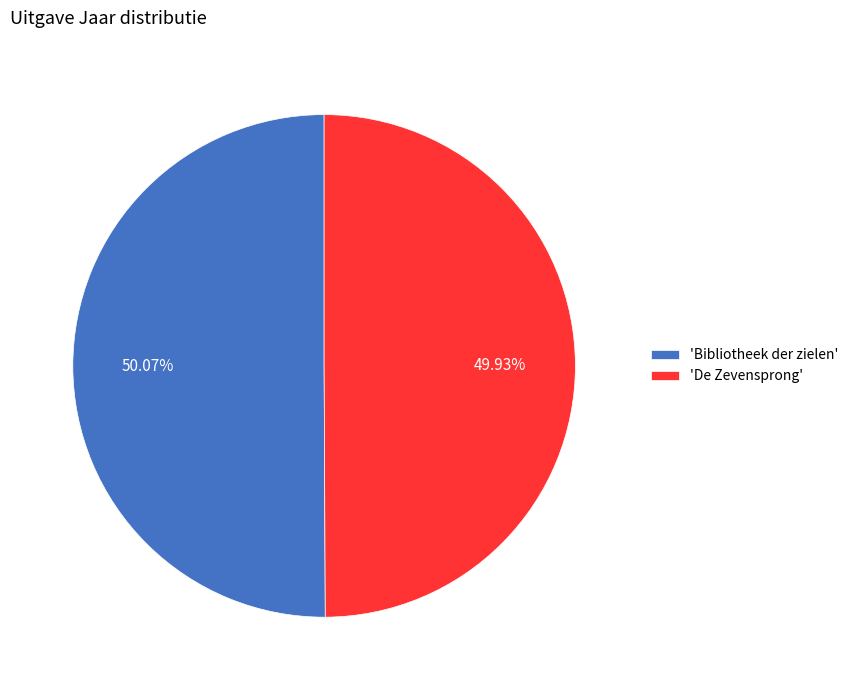

How many segments does this pie chart have?

2